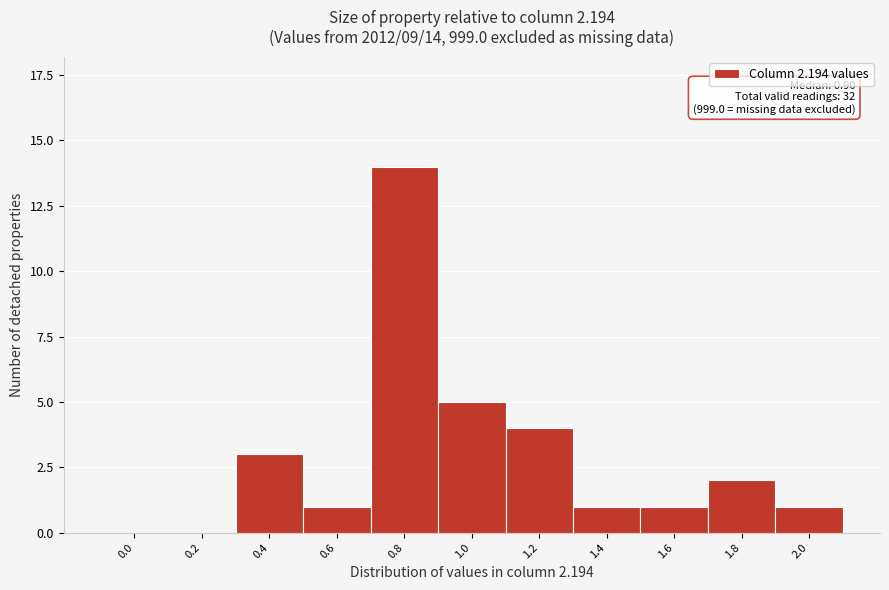

Reading right to left, transcribe all the data shown in this chart.

2.0=1	1.8=2	1.6=1	1.4=1	1.2=4	1.0=5	0.8=14	0.6=1	0.4=3	0.2=0	0.0=0